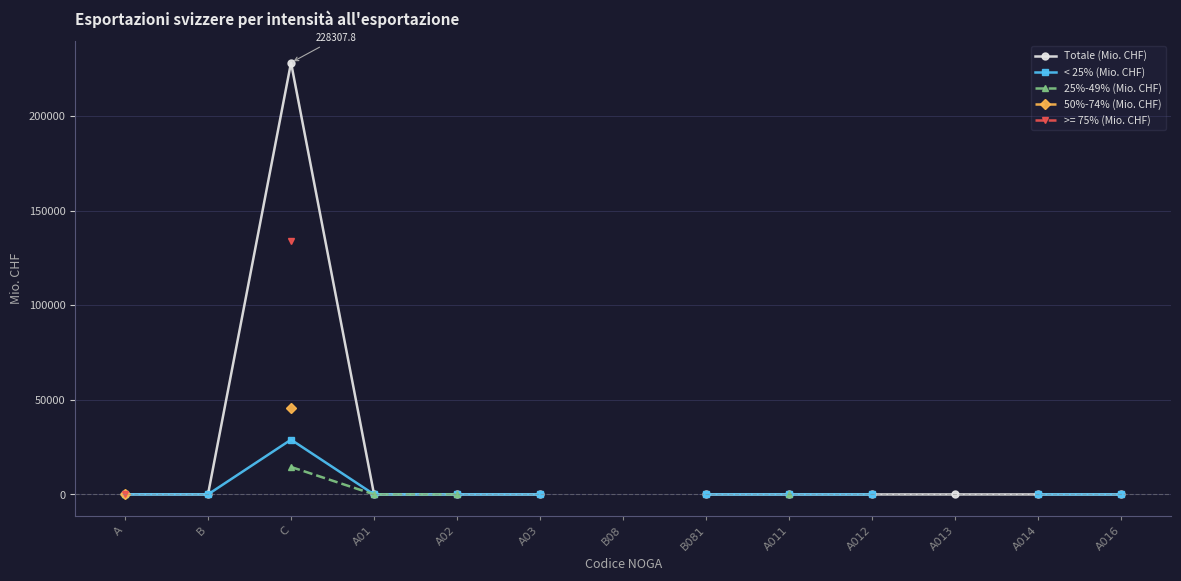

What is the spread (max minus min) of values at A01?

22.4